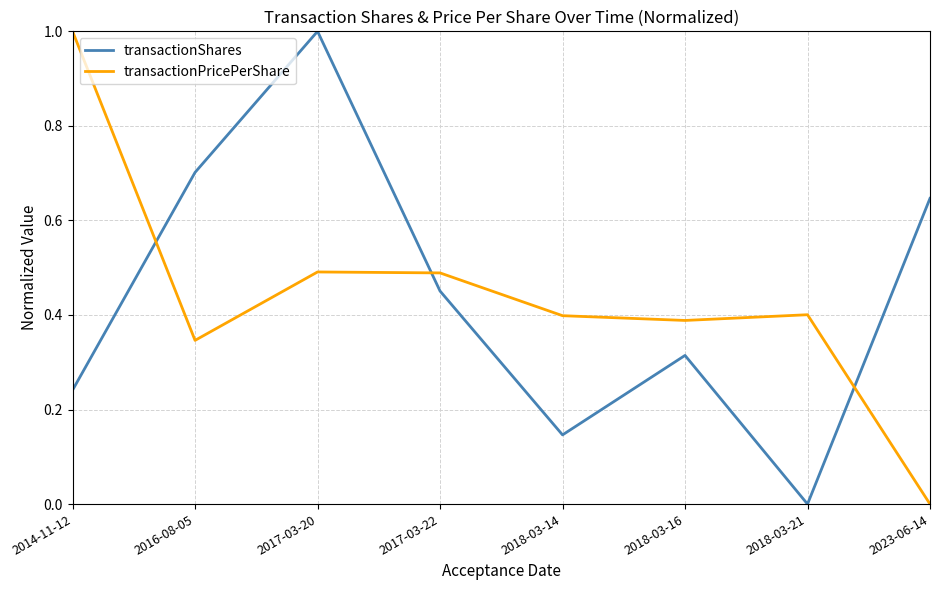

What position from the right is 2017-03-20?

6